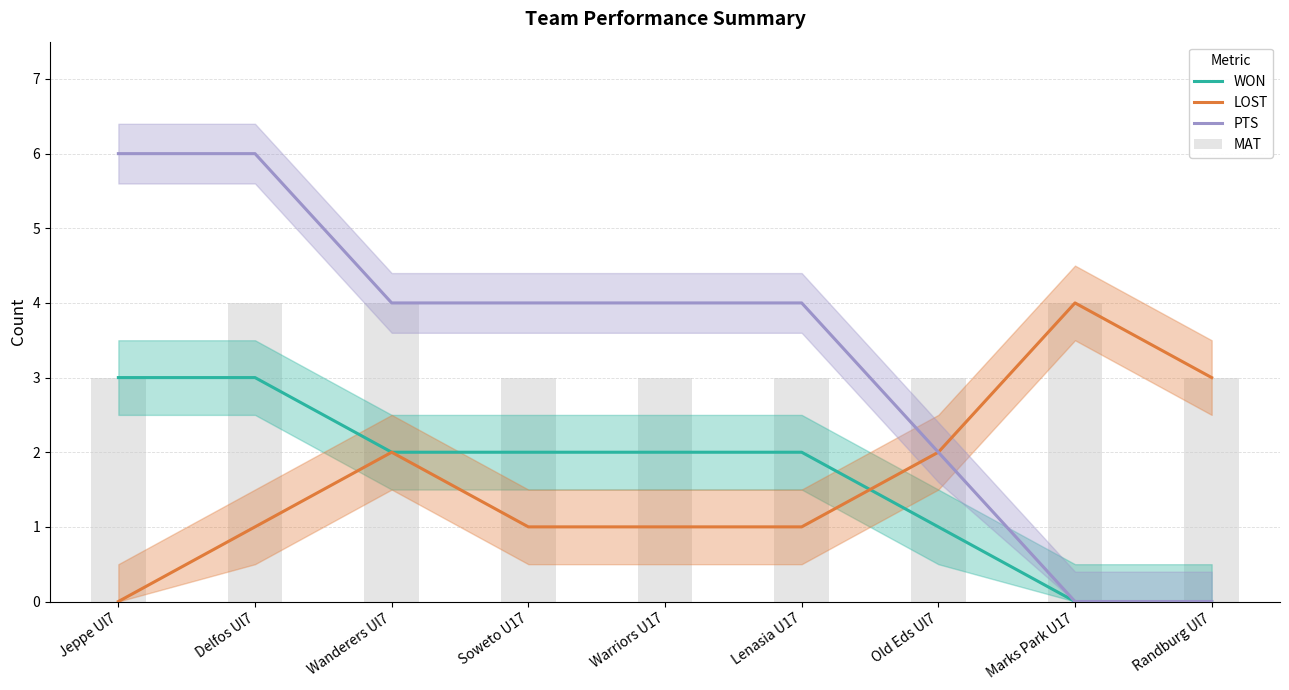

Is it true that WON equals 2 at Warriors U17?

True